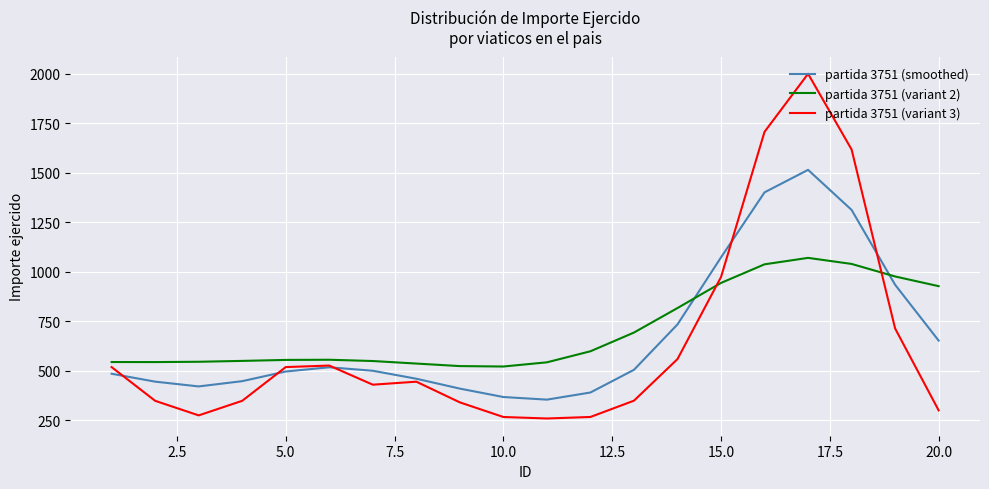

List the series in order of their peak value, lowest first.

partida 3751 (variant 2), partida 3751 (smoothed), partida 3751 (variant 3)